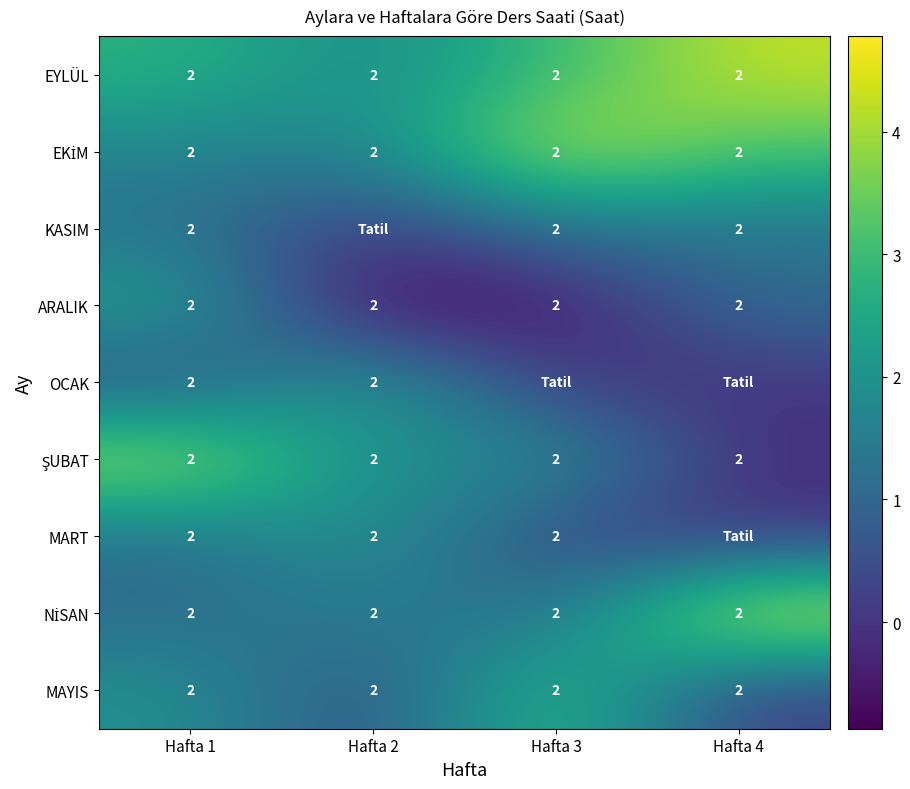

True or false: ARALIK has a value of 2 at Hafta 1.

True